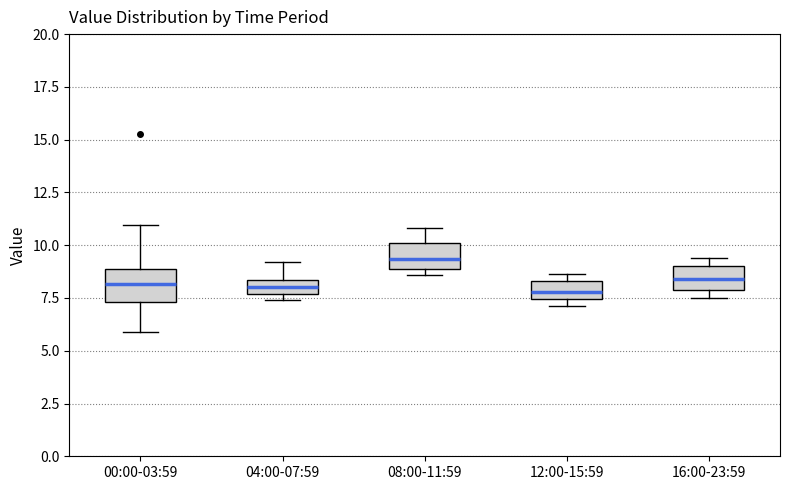

Where does the median line of the box for 12:00-15:59 sit on the y-axis? The values are not printed on the chart, so give them approximately, as read against the axis.

8.0